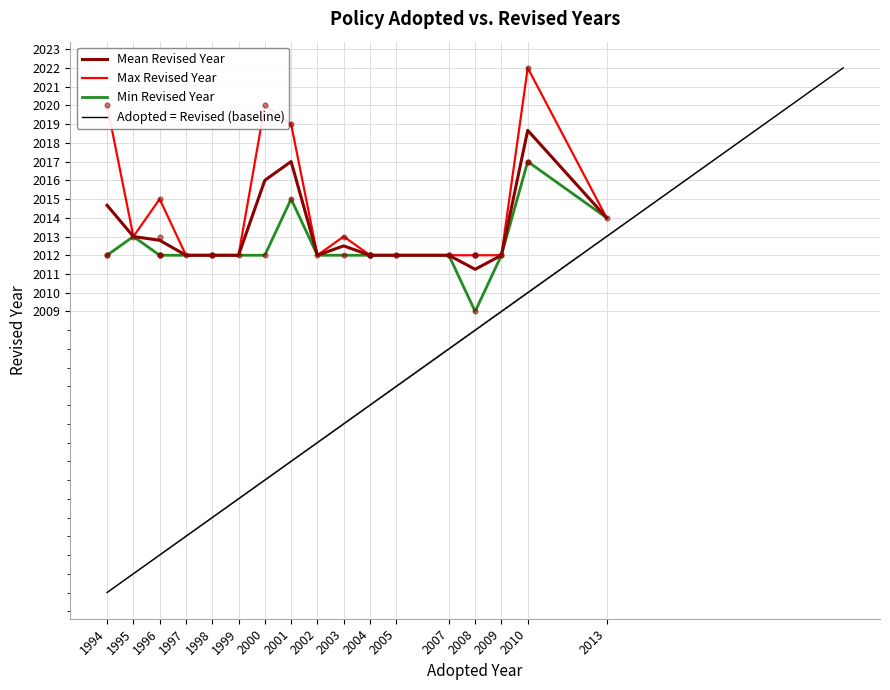

Which series contains the lowest Y value?

adopted